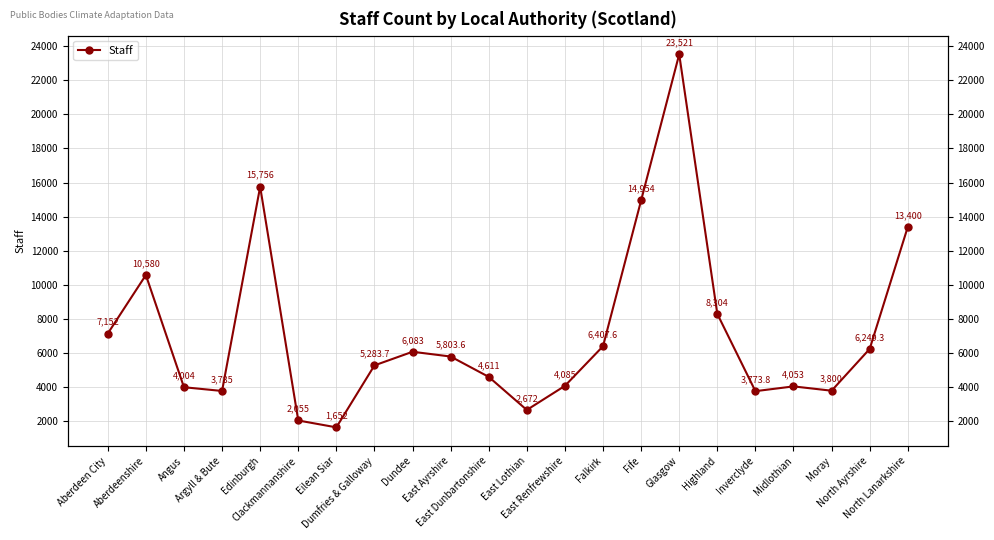

How many interior local valleys (lower than both neighbors) does the data have?

5